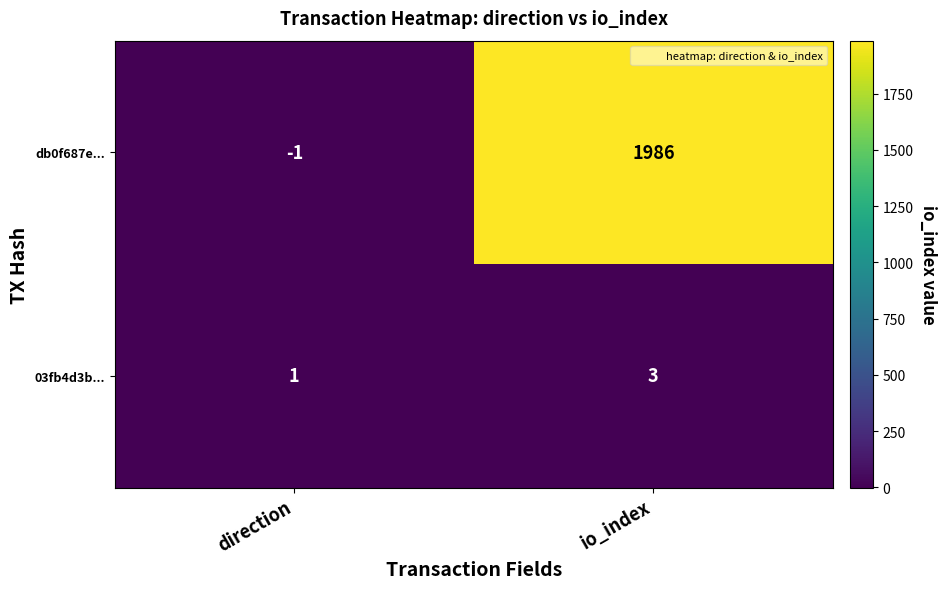

Rank the categories by db0f687e... value from lowest to highest.

direction, io_index